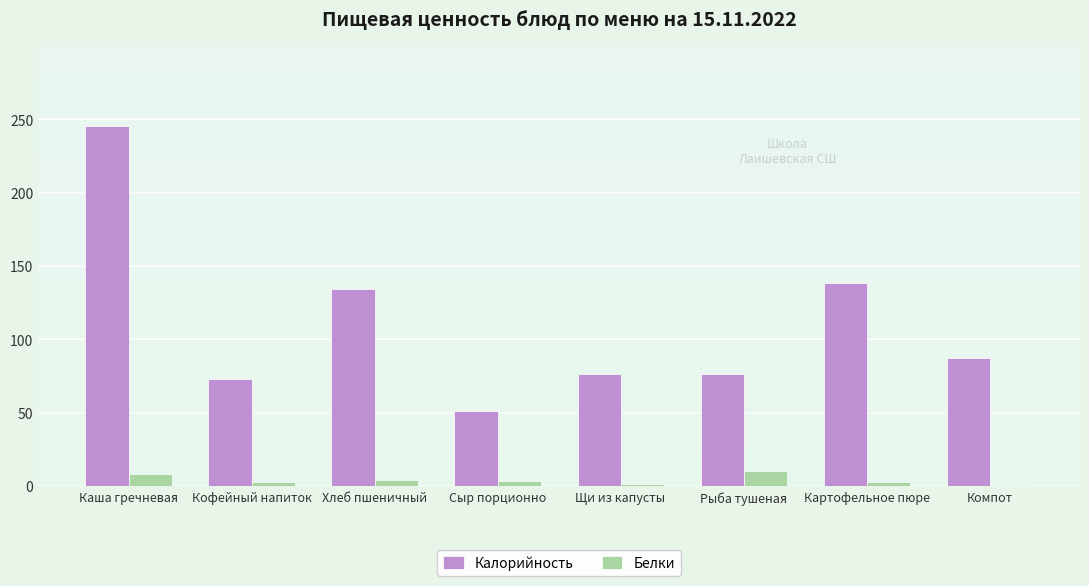

How many data points does each series have?

8